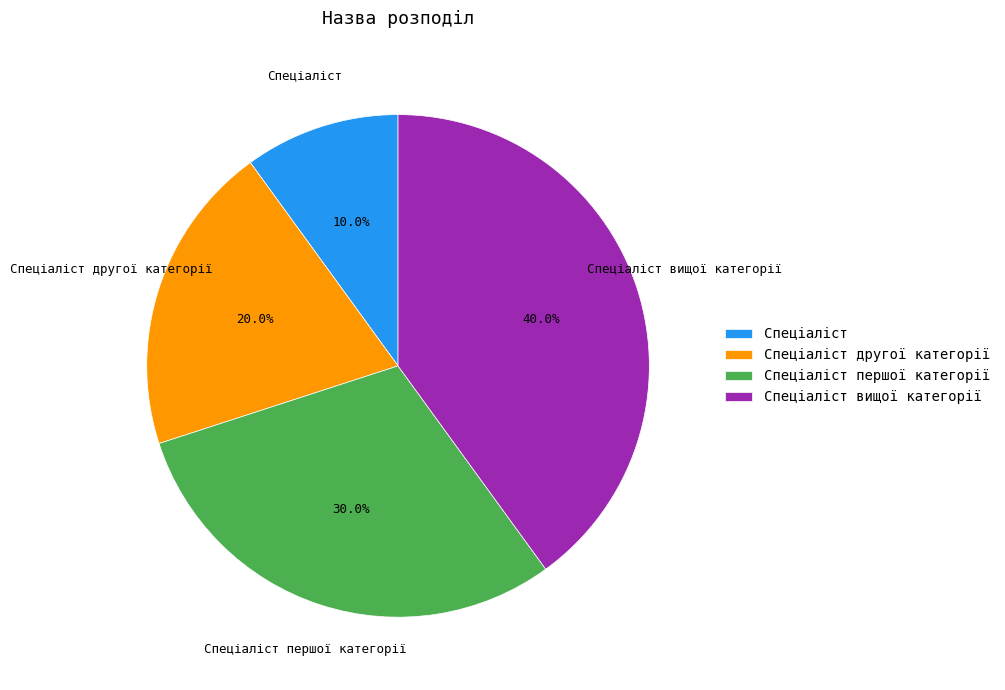

Is there a majority slice in this chart?

No